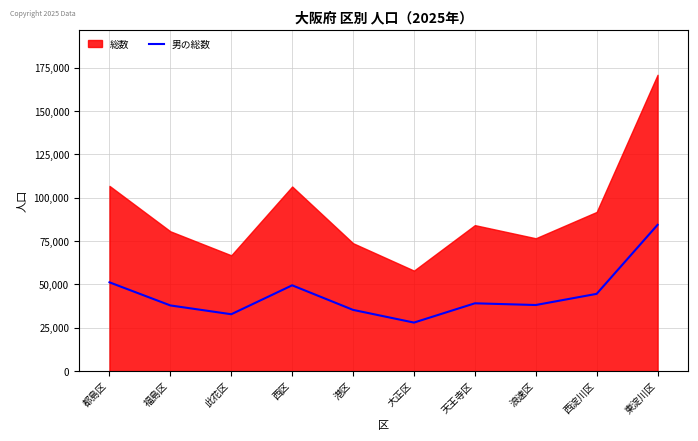

Rank the categories by value from lowest to highest.

大正区, 此花区, 港区, 福島区, 浪速区, 天王寺区, 西淀川区, 西区, 都島区, 東淀川区